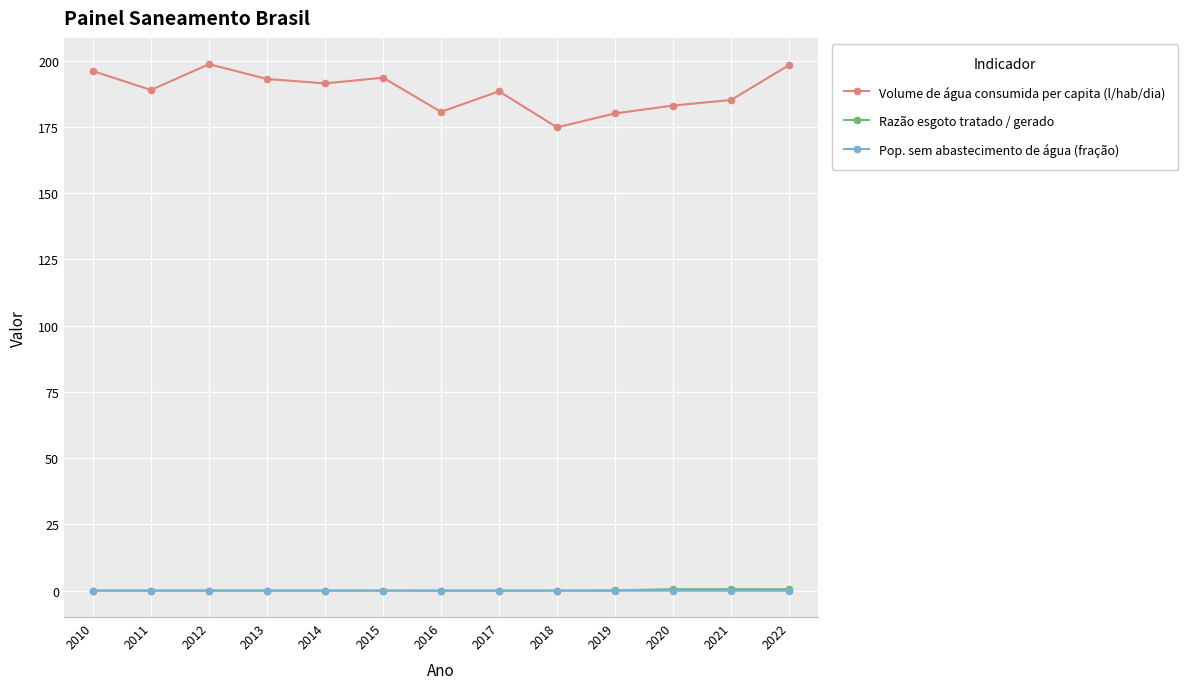

Between 2010 and 2017, which series saw the biggest shift?

Volume de água consumida per capita (l/hab/dia)